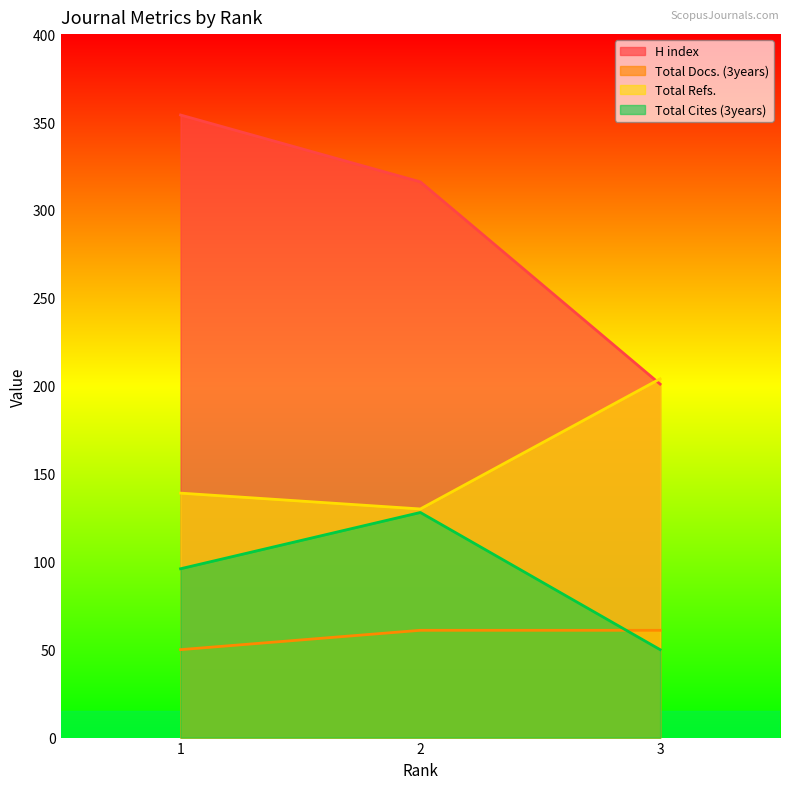

Which series has the widest spread of values?

H index